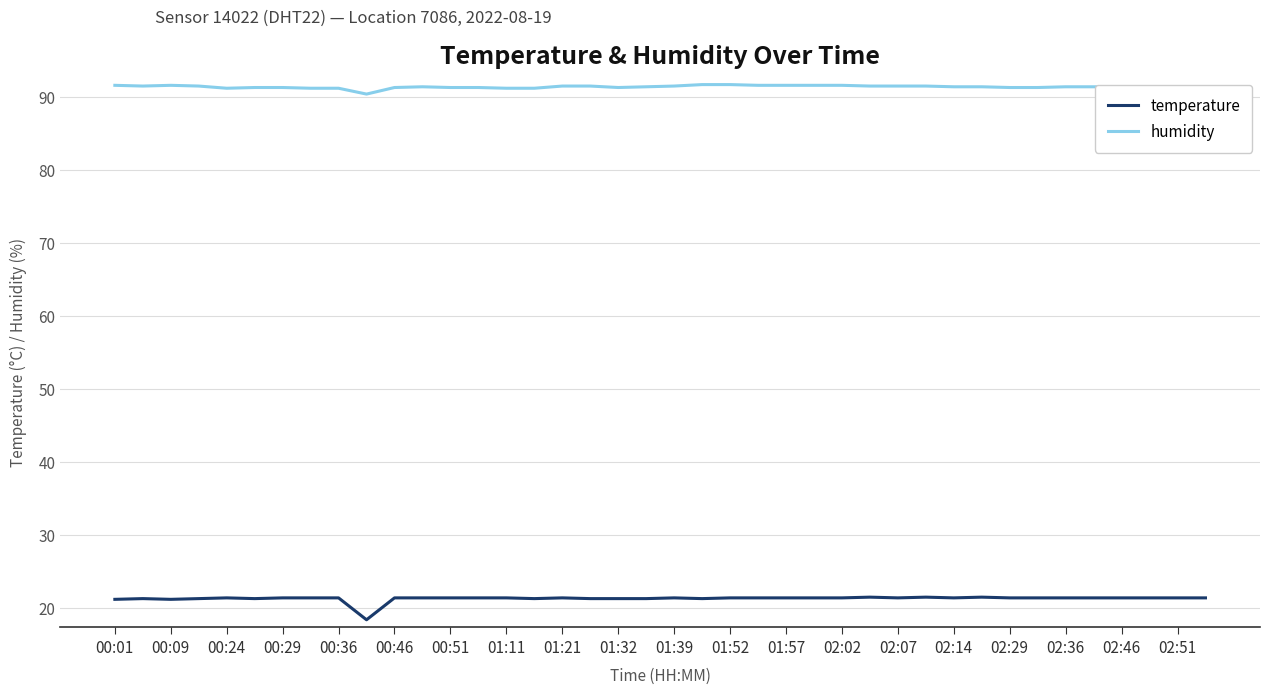

List the series in order of their peak value, lowest first.

temperature, humidity